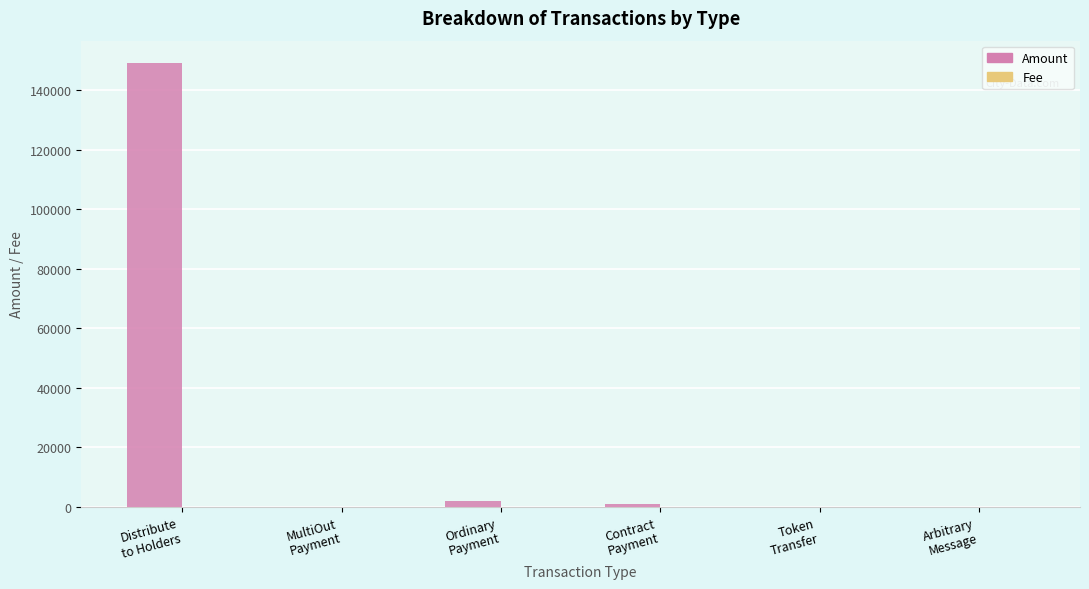

Which series has the largest total across all categories?

Amount